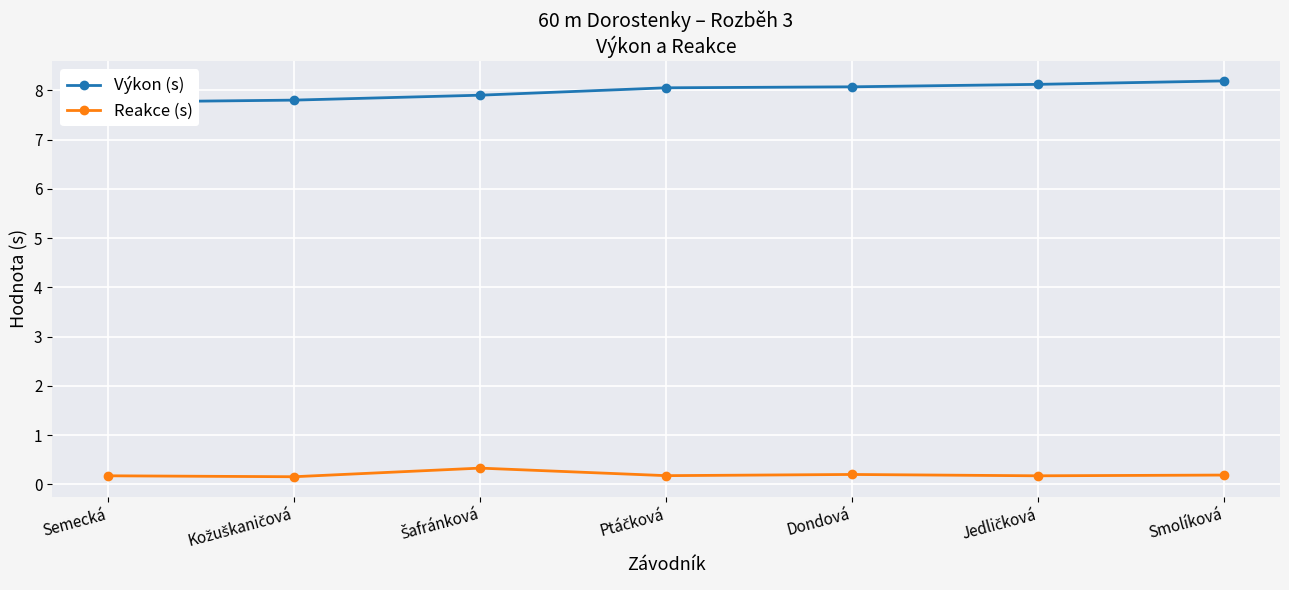

List the series in order of their overall mean, highest first.

Výkon (s), Reakce (s)